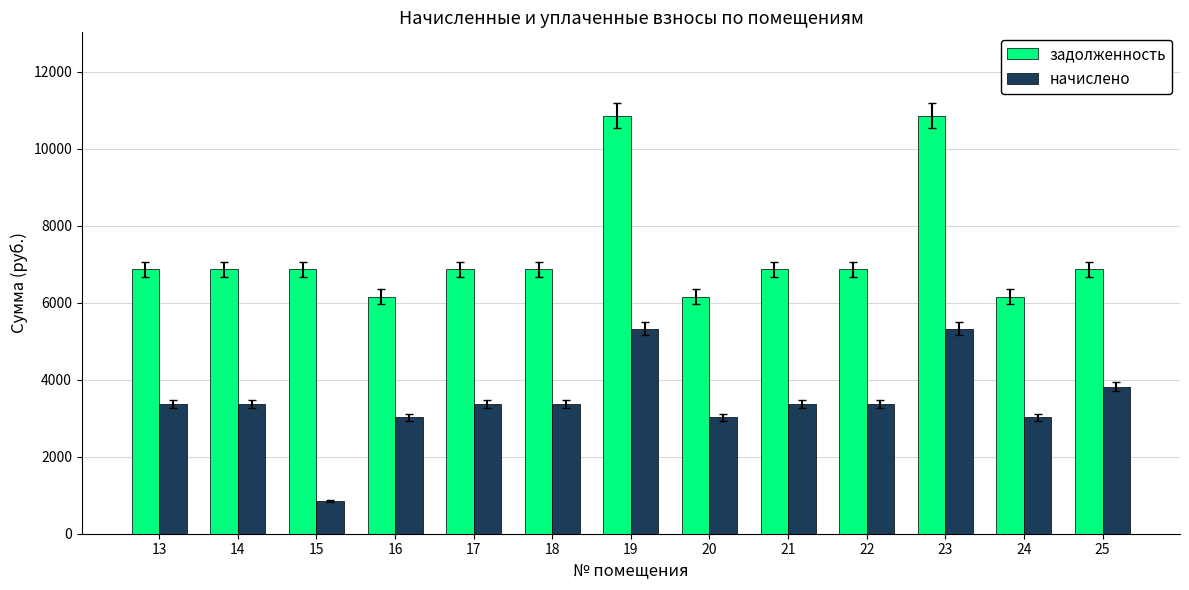

Is it true that задолженность equals 10850.2 at 23?

True